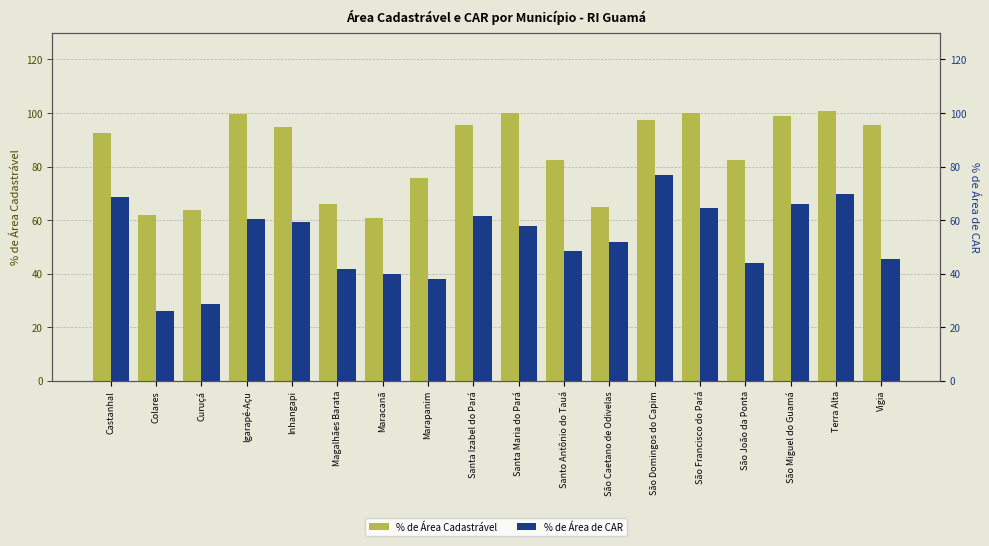

The % de Área Cadastrável series shows 94.7 at Inhangapi. True or false?

True